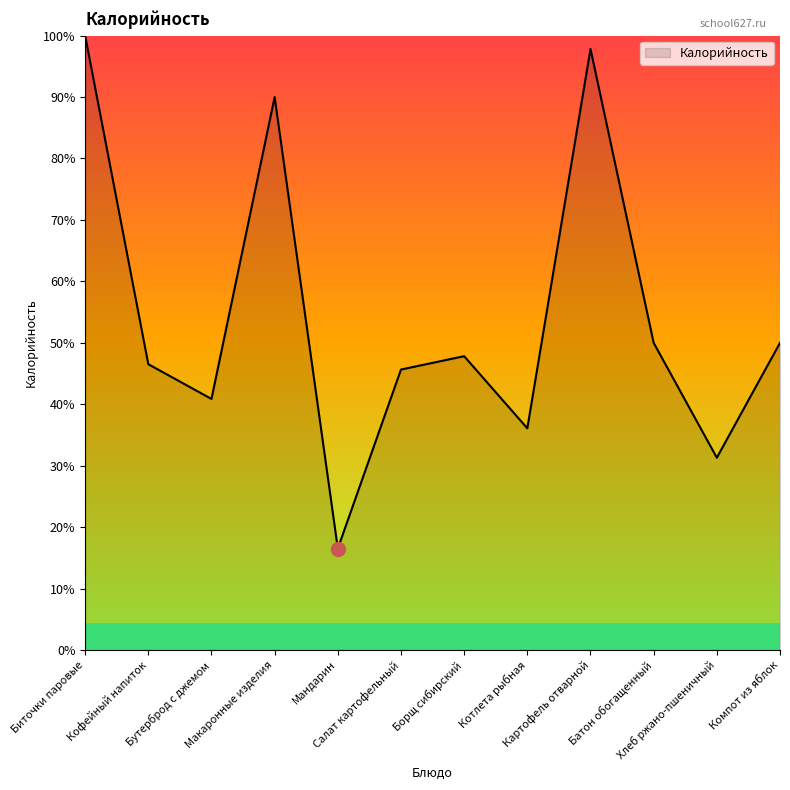

Which label corresponds to the smallest value in the chart?

Мандарин